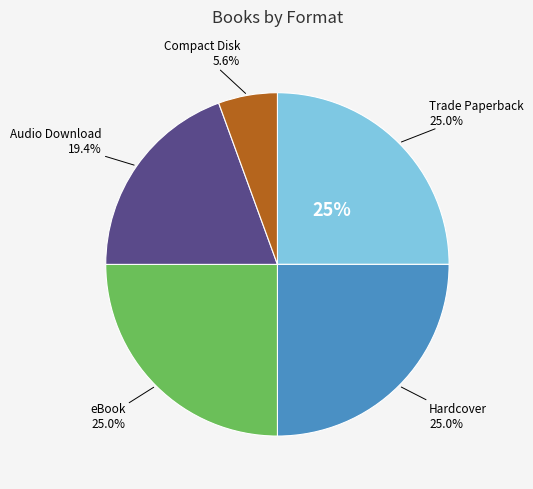

Is there any slice that represents more than half of the pie?

No